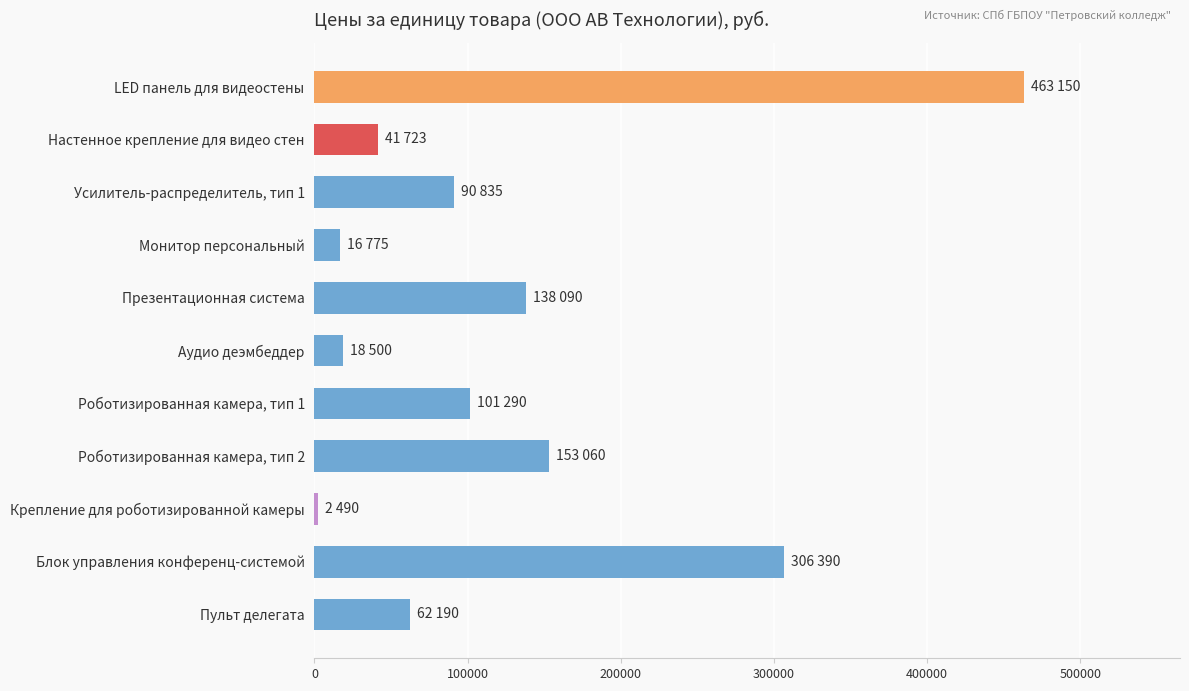

What is the difference between the maximum and minimum values?

460660